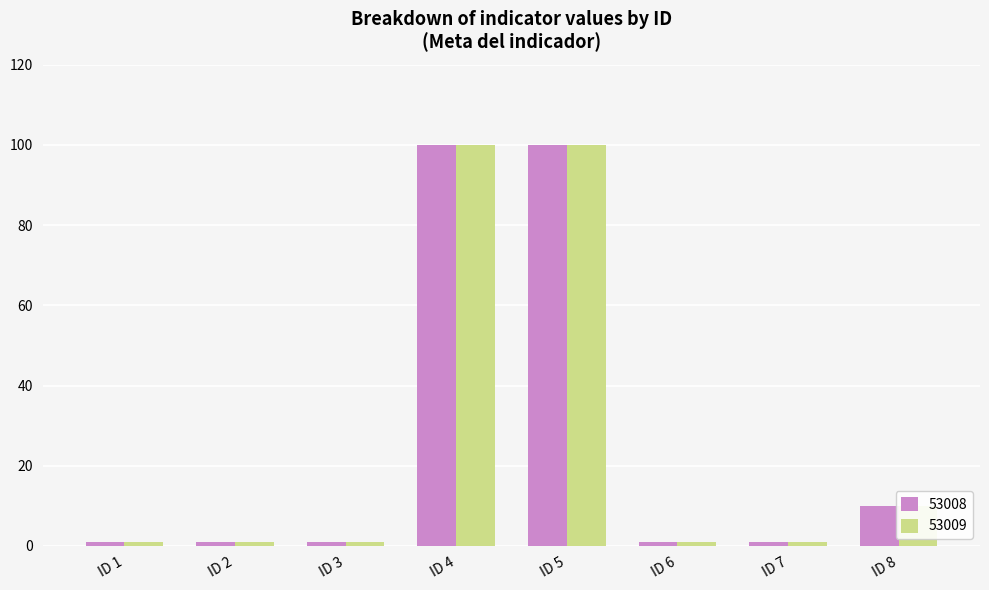

Does the chart contain stacked bars?

No